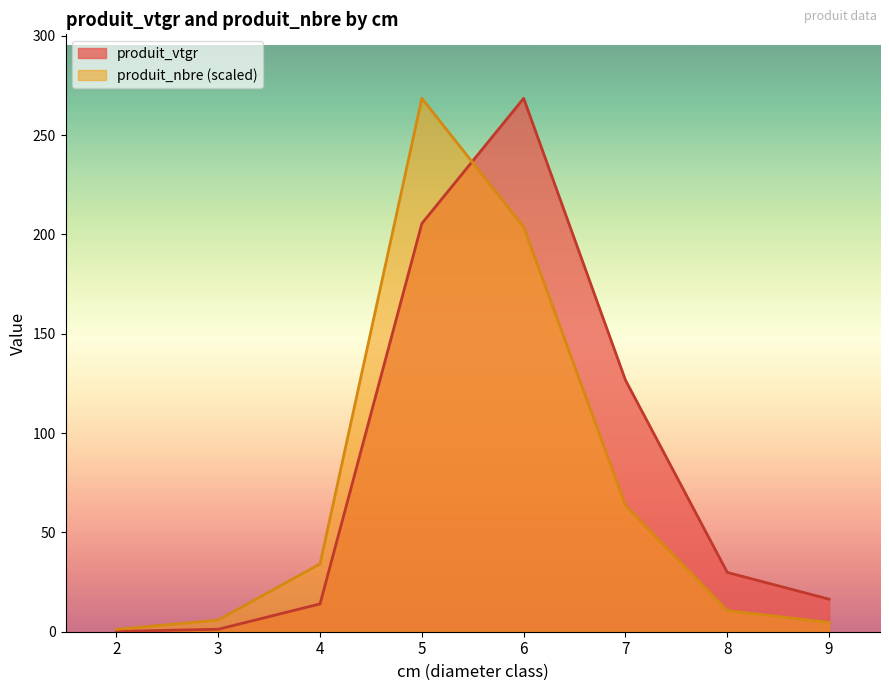

At which category does produit_vtgr reach its first local peak?

6